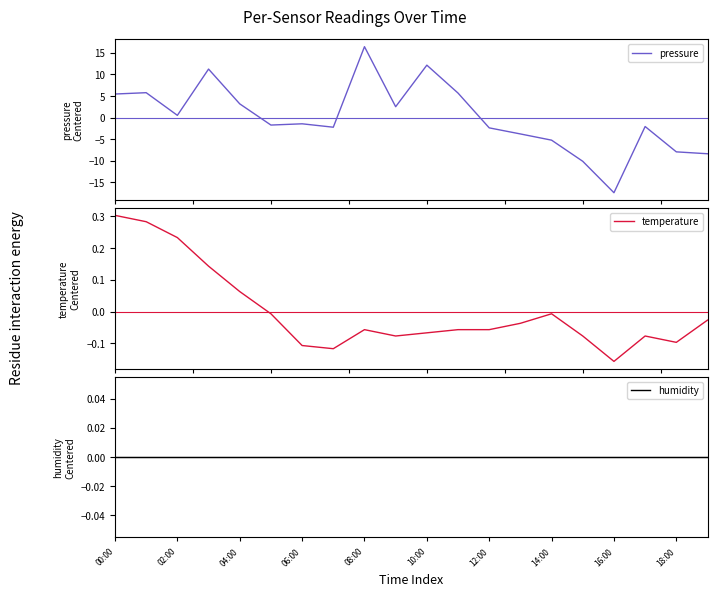

How many values in the temperature series exceed 0?

5